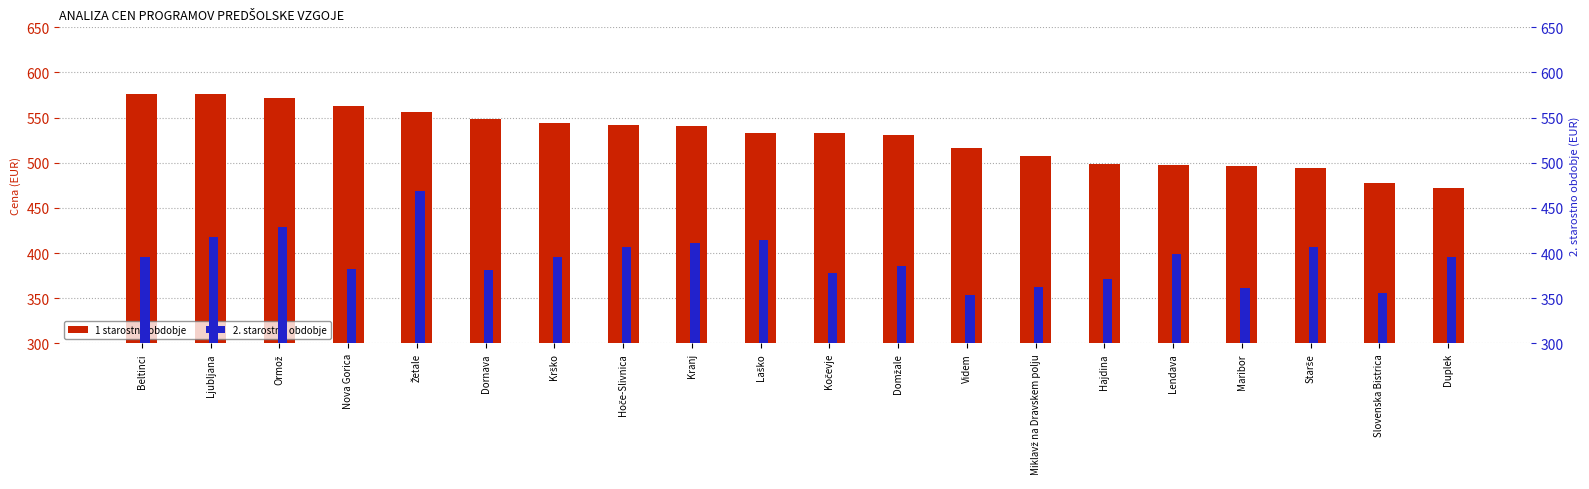

What is the difference between the maximum and minimum values in the 2. starostno obdobje series?

115.4